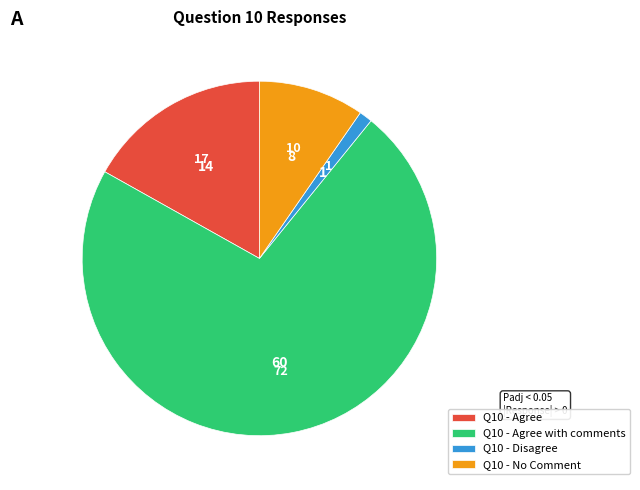

Combined, do Q10 - Agree with comments and Q10 - No Comment account for over 50%?

Yes